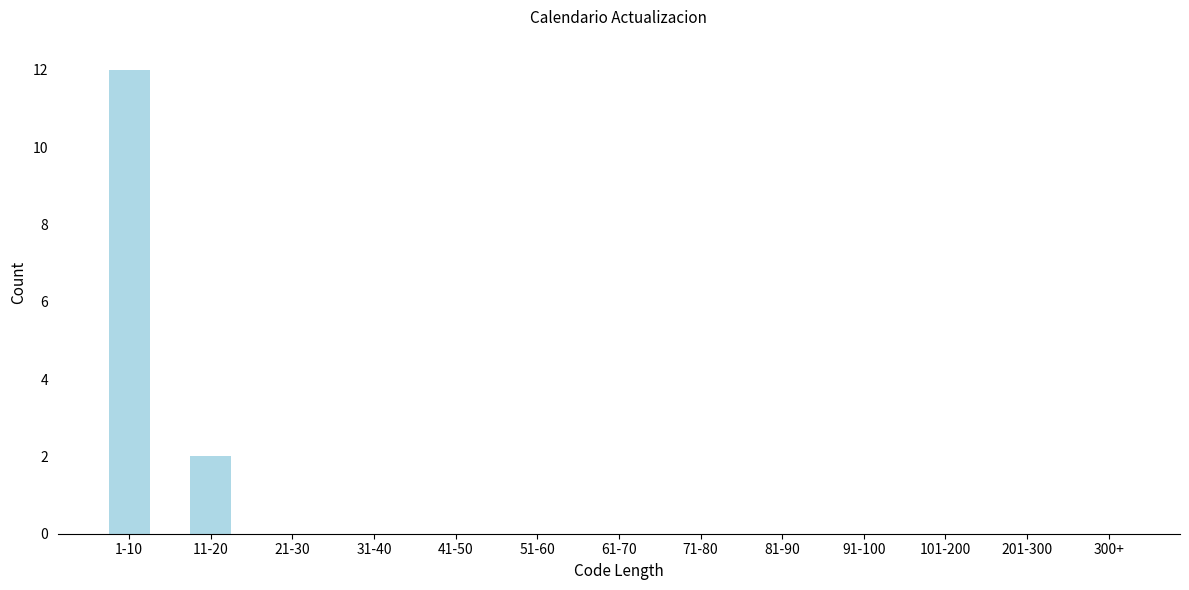

Reading right to left, list all the values displayed in this chart.

300+=0	201-300=0	101-200=0	91-100=0	81-90=0	71-80=0	61-70=0	51-60=0	41-50=0	31-40=0	21-30=0	11-20=2	1-10=12